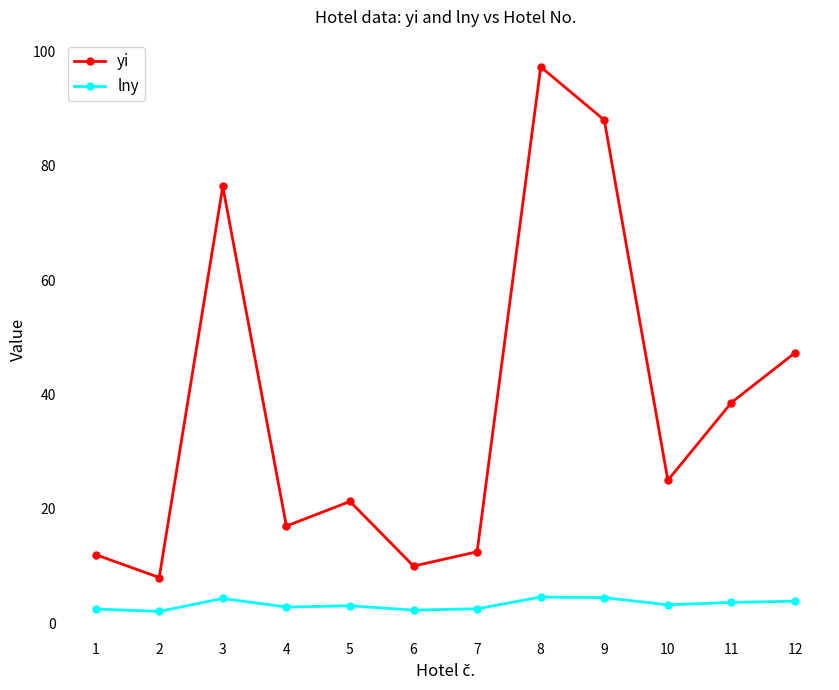

What is the average value of the lny series?

3.3